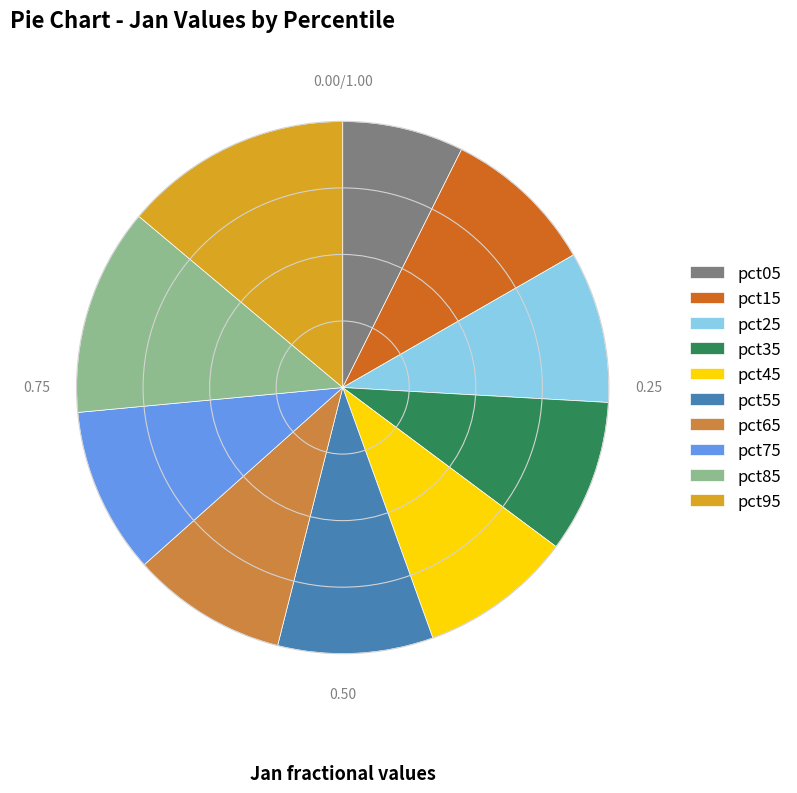

Which slice is the largest?

pct95